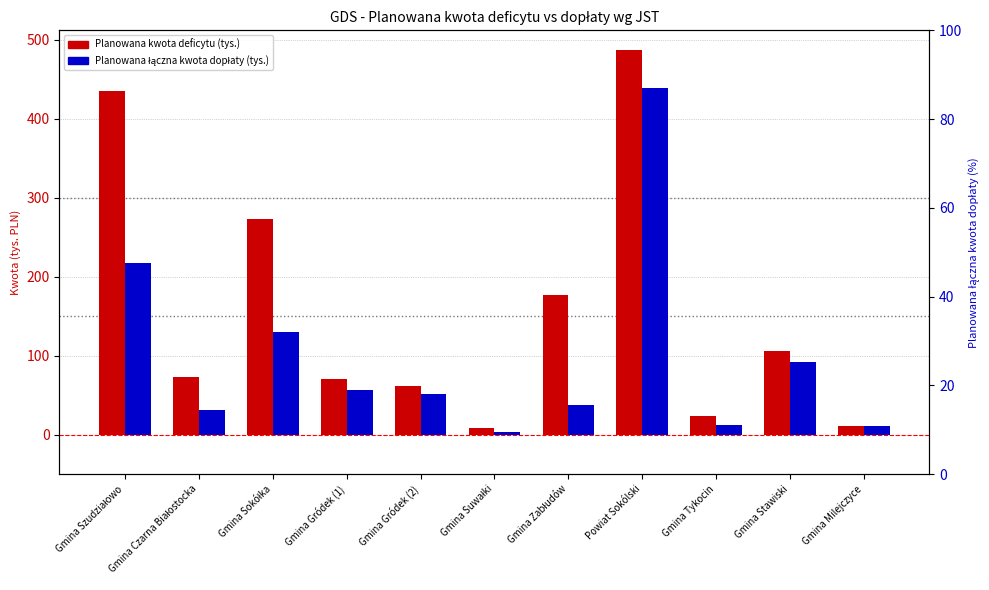

Which label corresponds to the largest value in the chart?

Powiat Sokólski